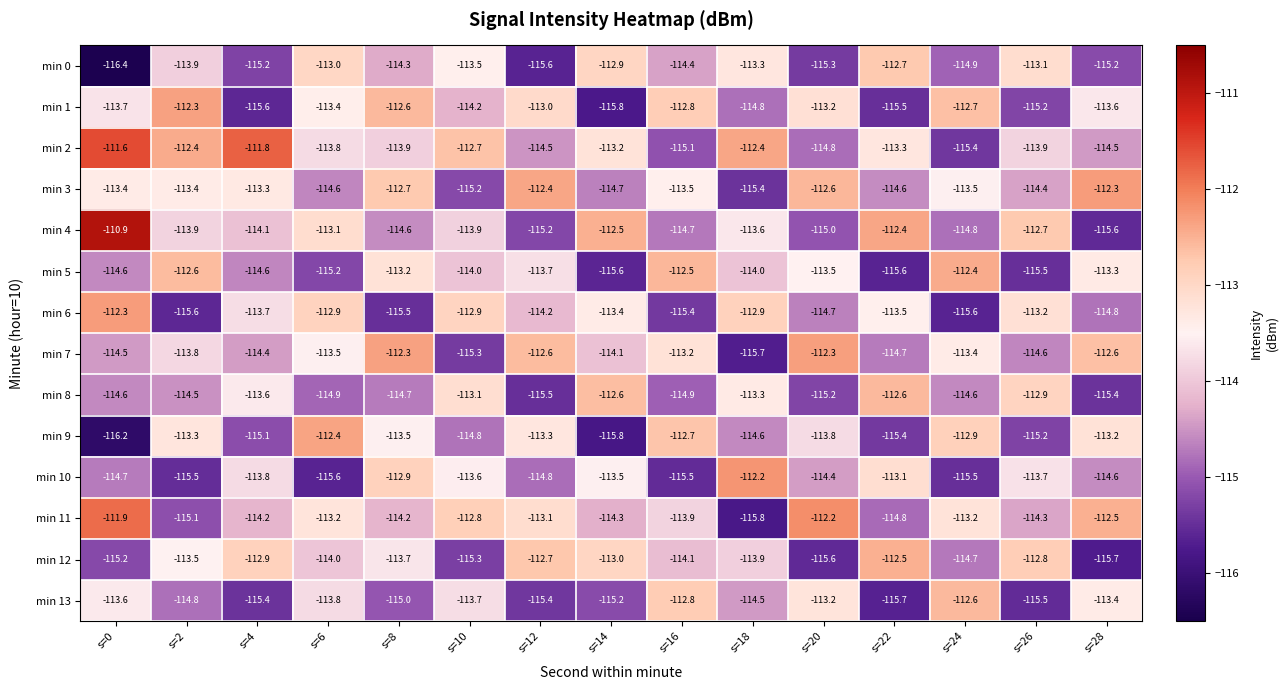

What is the greatest value displayed?

-110.9